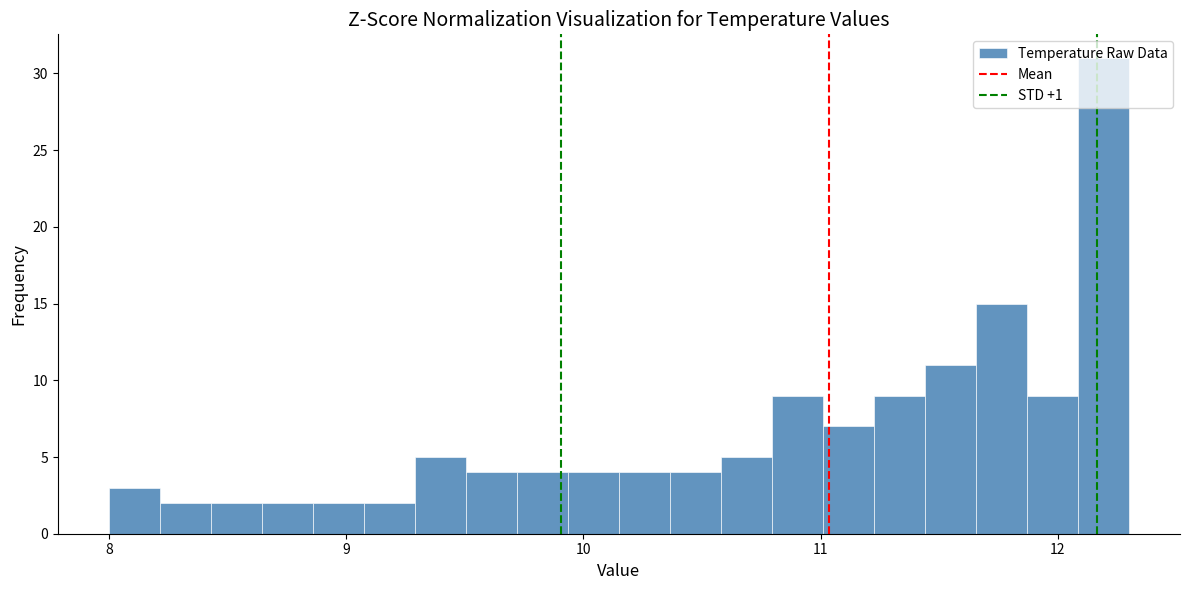

Around what value on the x-axis is the tallest bar? Give the approximate position of its centre, as read against the axis.

12.2